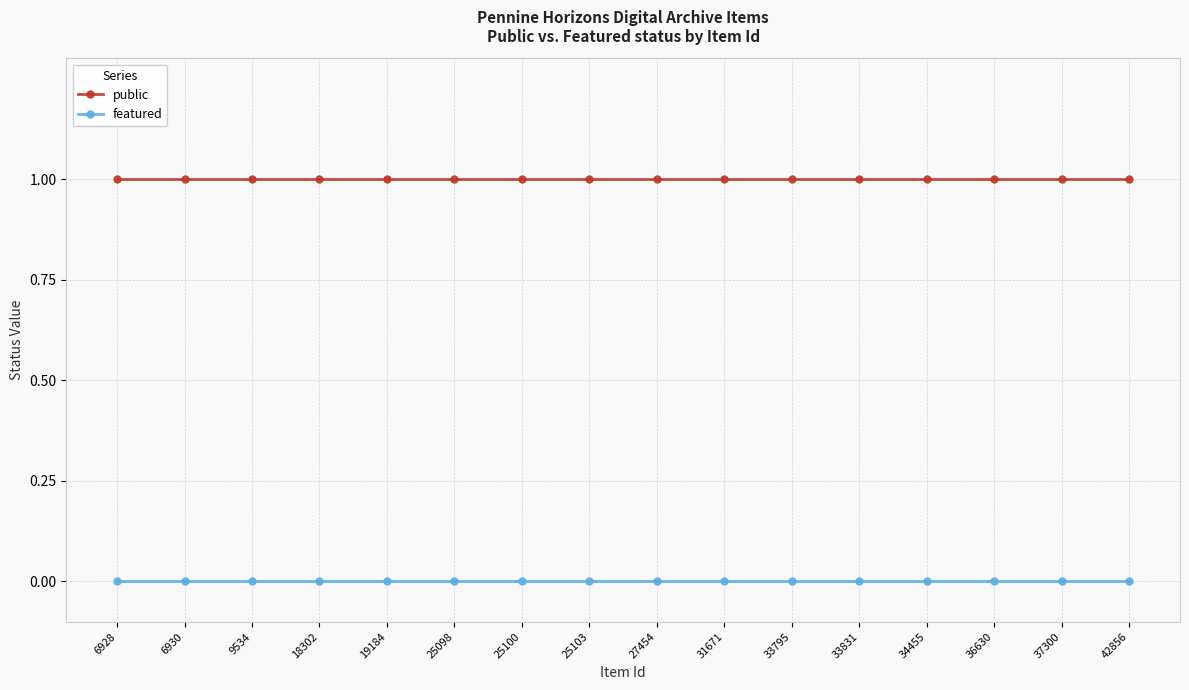

What is the value of the public point at the 4th from the left?

1